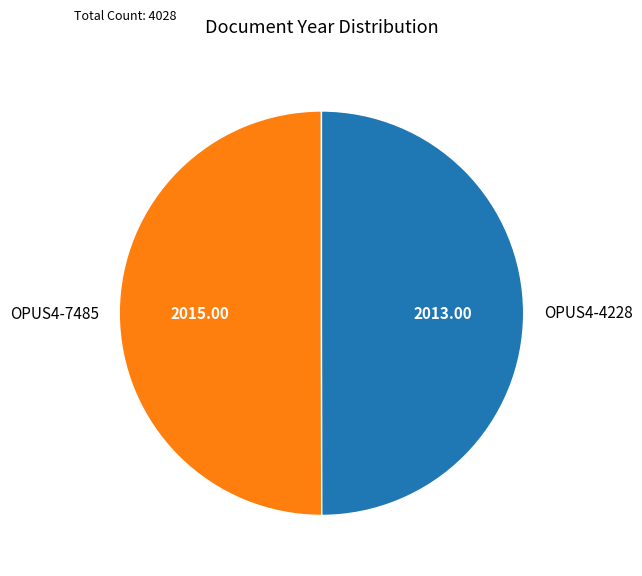

Do OPUS4-7485 and OPUS4-4228 together represent more than half of the pie?

Yes